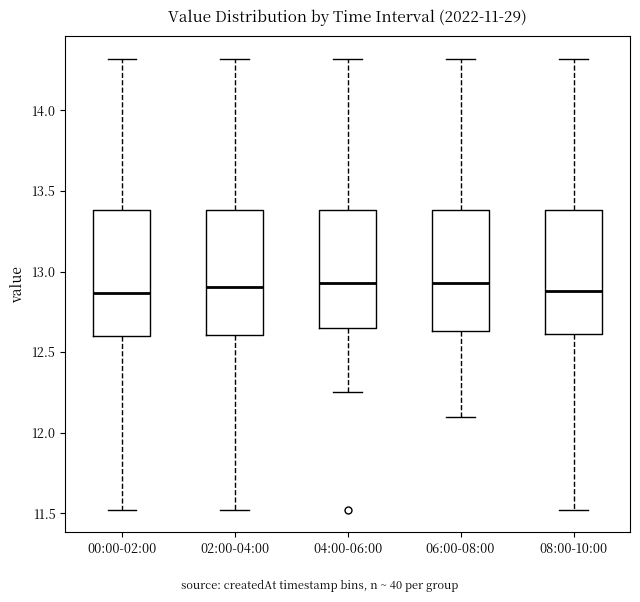

Where is the upper edge of the box for 00:00-02:00 on the y-axis? The values are not printed on the chart, so give them approximately, as read against the axis.

13.40